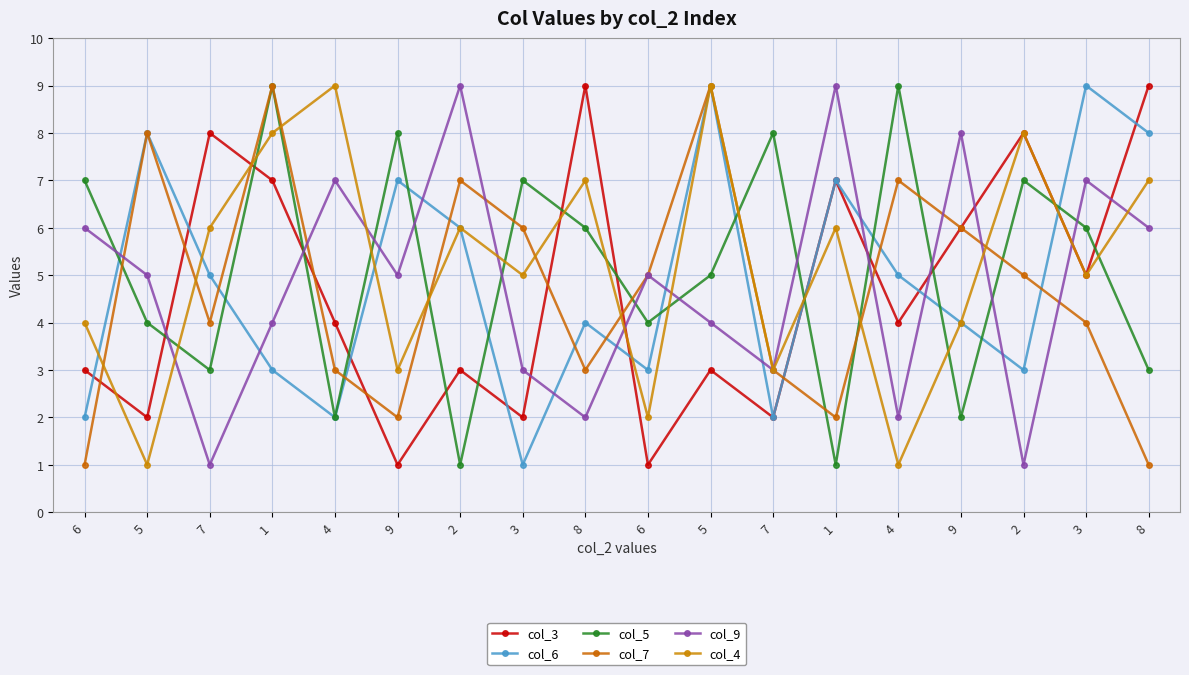

True or false: col_6 and col_3 intersect in this chart.

True